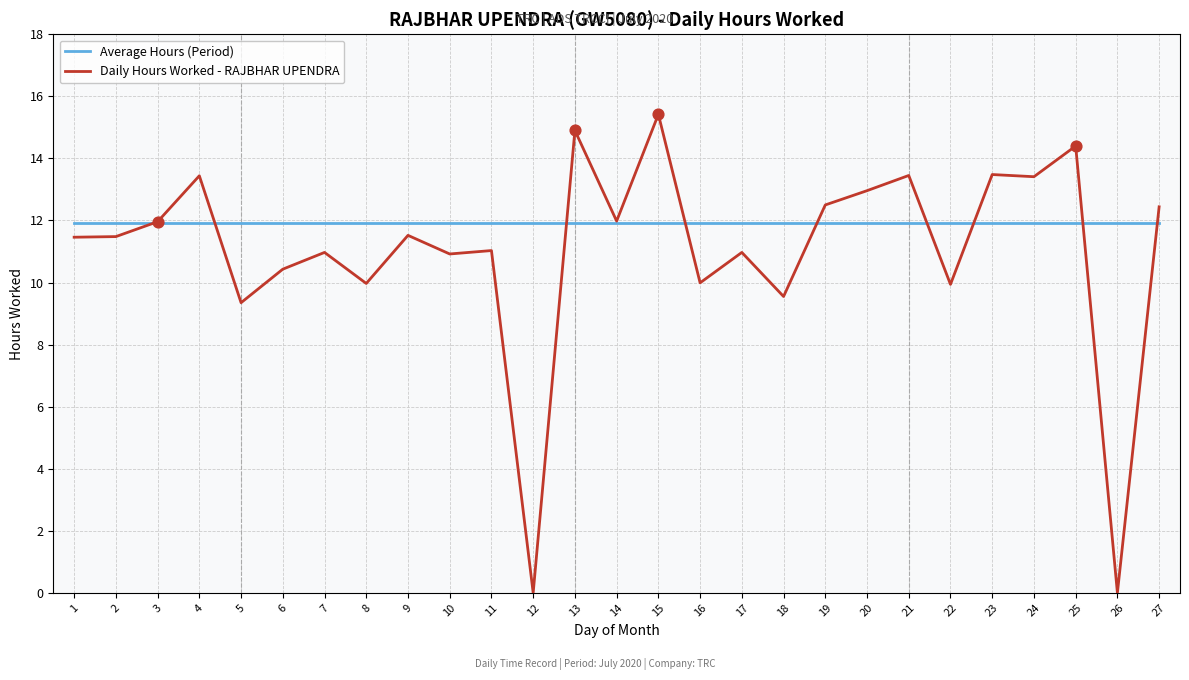

At how many categories does at least one series exceed 3?

27